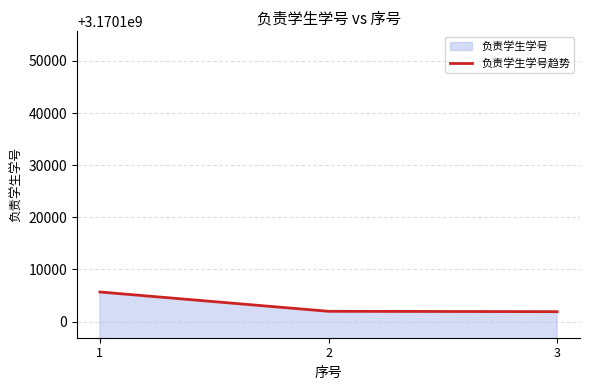

How many lines are shown in the chart?

1